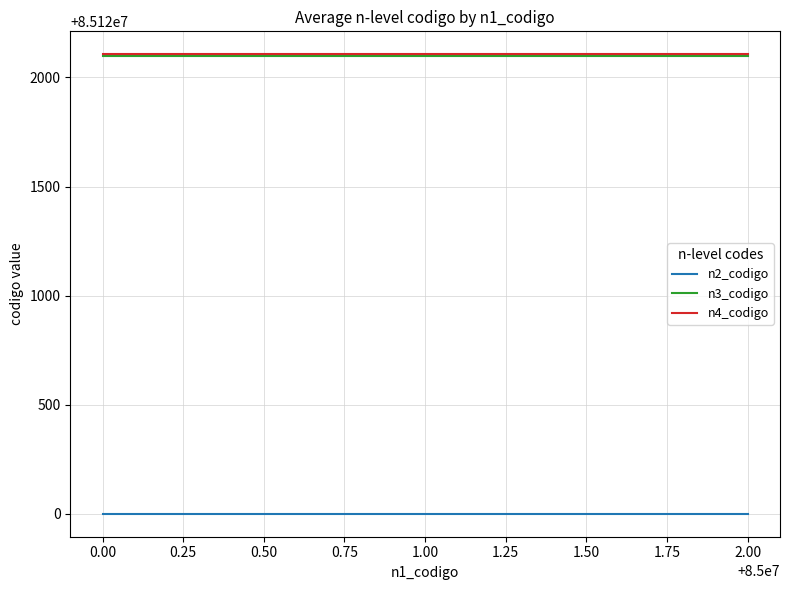

How many lines are shown in the chart?

3